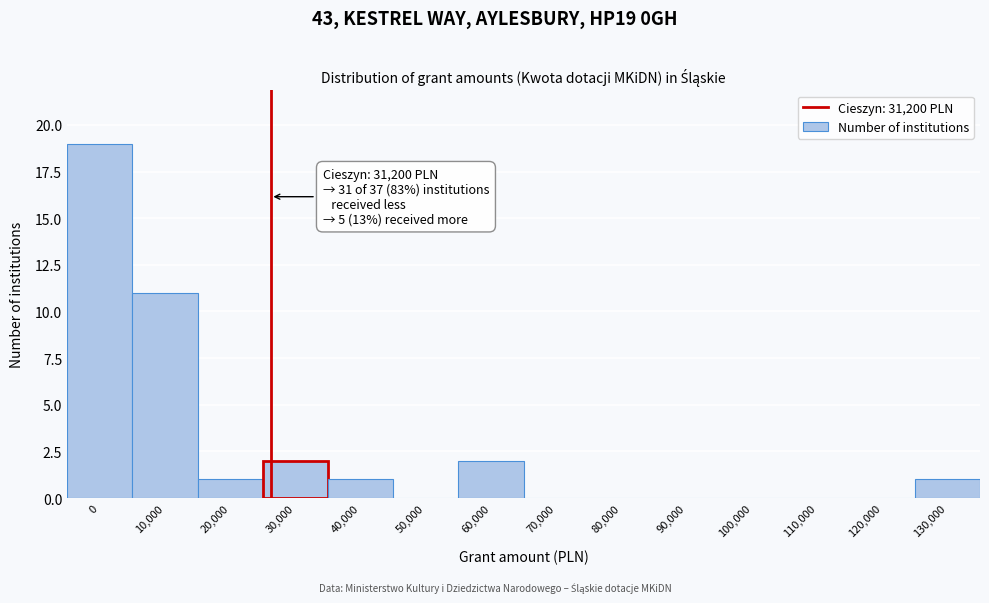

Reading right to left, transcribe all the data shown in this chart.

130,000=1	120,000=0	110,000=0	100,000=0	90,000=0	80,000=0	70,000=0	60,000=2	50,000=0	40,000=1	30,000=2	20,000=1	10,000=11	0=19